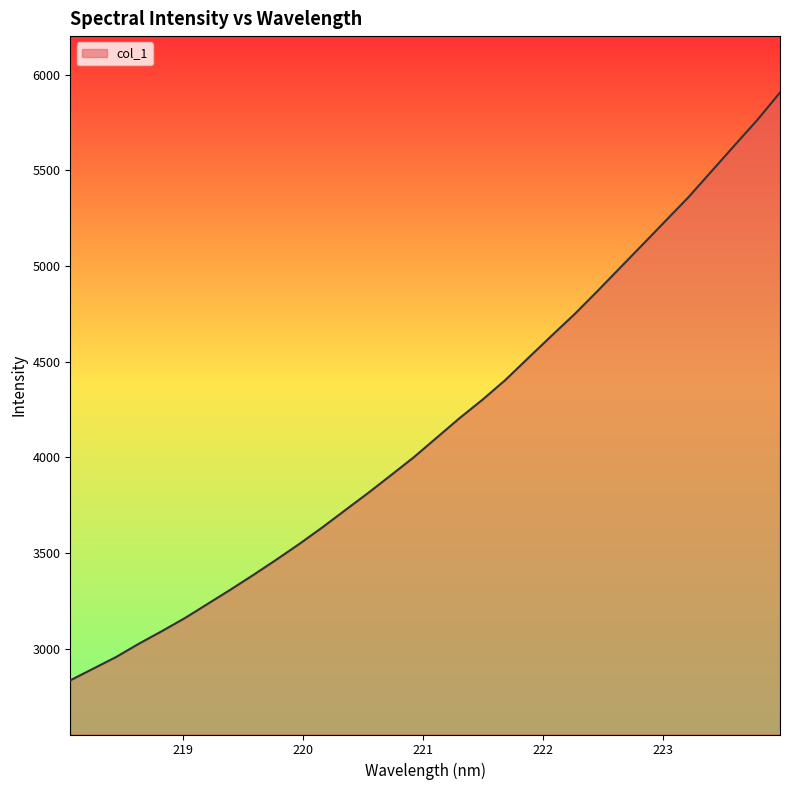

What is the smallest value displayed?

2833.7